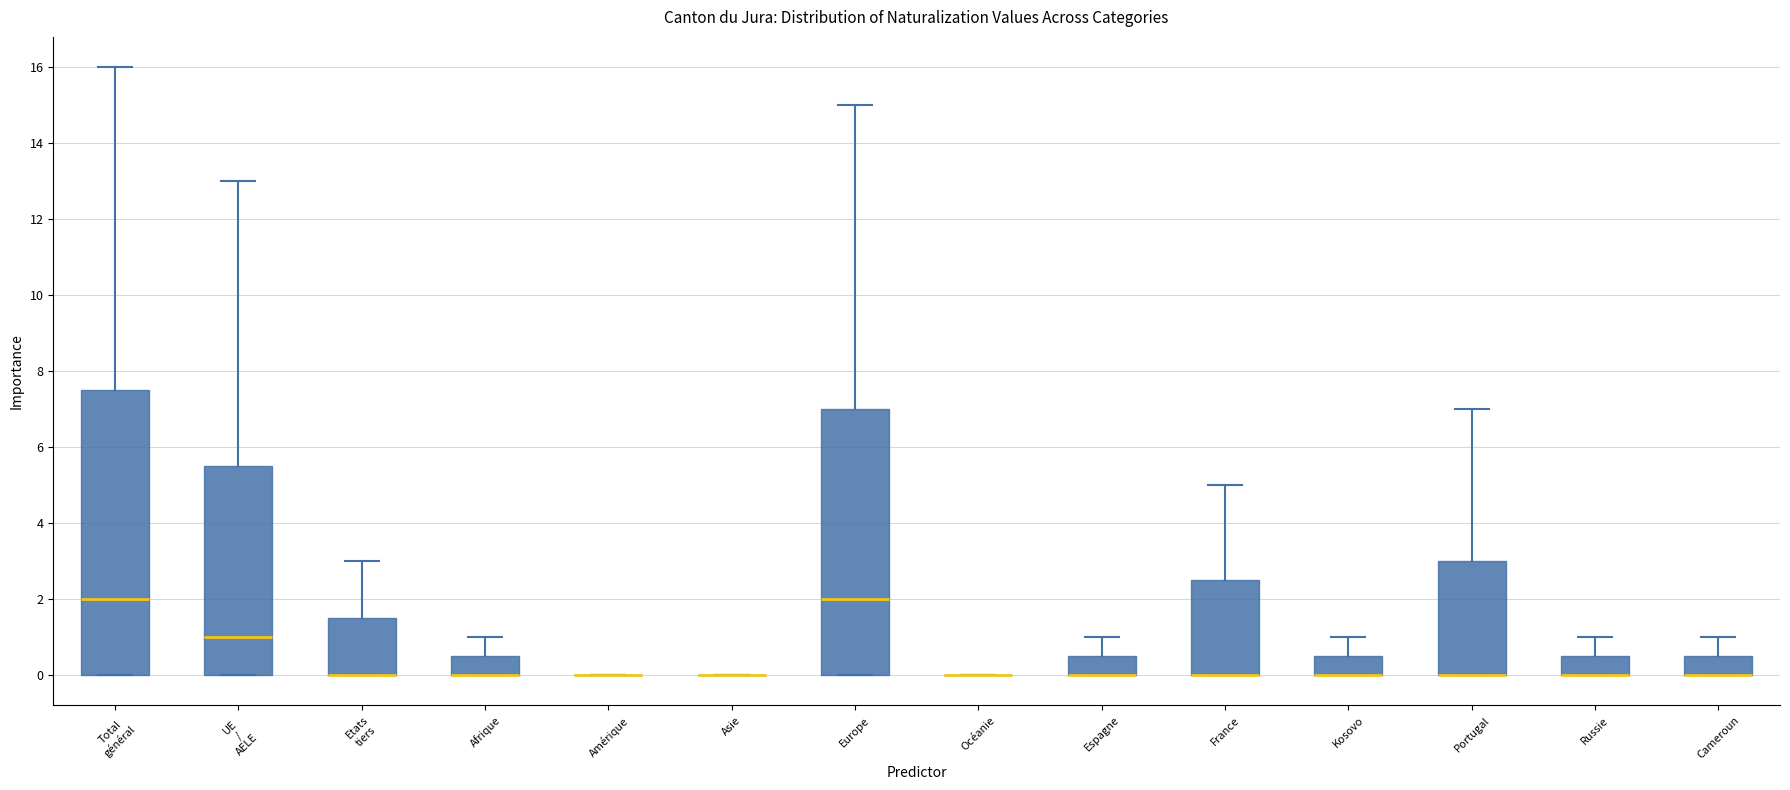

Reading left to right, transcribe this box plot: for each box, give where its median line is, the range the box spans, and where its two whiskers end, as read against the y-axis. The values are not printed on the chart, so give them approximately, as read against the axis.

Total général: median 2.0, box 0.0 to 7.6, whiskers 0.0 to 16.0
UE / AELE: median 1.0, box 0.0 to 5.6, whiskers 0.0 to 13.0
Etats tiers: median 0.0 (drawn on the box's lower edge), box 0.0 to 1.6, whiskers 0.0 to 3.0
Afrique: median 0.0 (drawn on the box's lower edge), box 0.0 to 0.6, whiskers 0.0 to 1.0
Amérique: box collapsed to a line at 0.0, whiskers 0.0 to 0.0
Asie: box collapsed to a line at 0.0, whiskers 0.0 to 0.0
Europe: median 2.0, box 0.0 to 7.0, whiskers 0.0 to 15.0
Océanie: box collapsed to a line at 0.0, whiskers 0.0 to 0.0
Espagne: median 0.0 (drawn on the box's lower edge), box 0.0 to 0.6, whiskers 0.0 to 1.0
France: median 0.0 (drawn on the box's lower edge), box 0.0 to 2.6, whiskers 0.0 to 5.0
Kosovo: median 0.0 (drawn on the box's lower edge), box 0.0 to 0.6, whiskers 0.0 to 1.0
Portugal: median 0.0 (drawn on the box's lower edge), box 0.0 to 3.0, whiskers 0.0 to 7.0
Russie: median 0.0 (drawn on the box's lower edge), box 0.0 to 0.6, whiskers 0.0 to 1.0
Cameroun: median 0.0 (drawn on the box's lower edge), box 0.0 to 0.6, whiskers 0.0 to 1.0